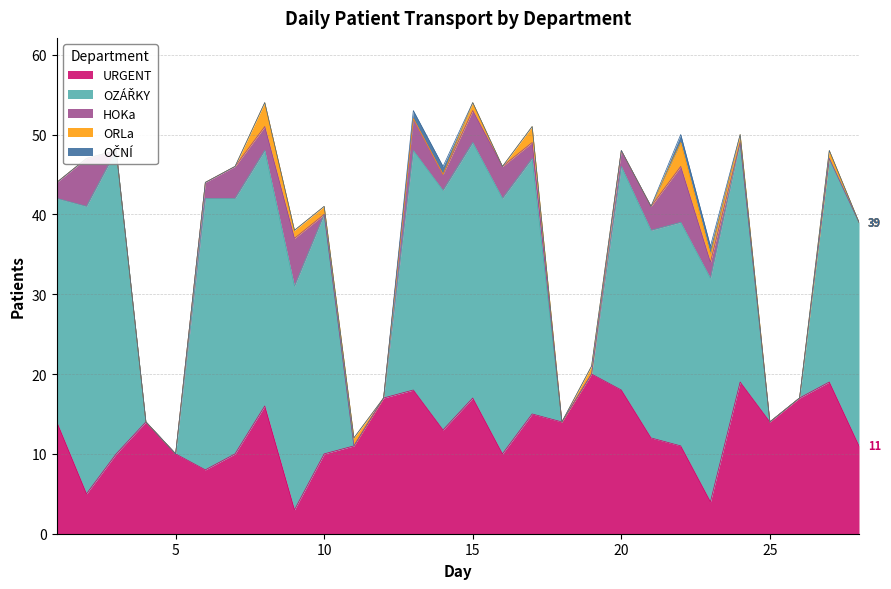

True or false: HOKa has a value of 4 at 17.

False